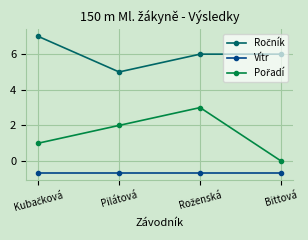

True or false: Vítr has more than 1 points higher than both neighbors.

False